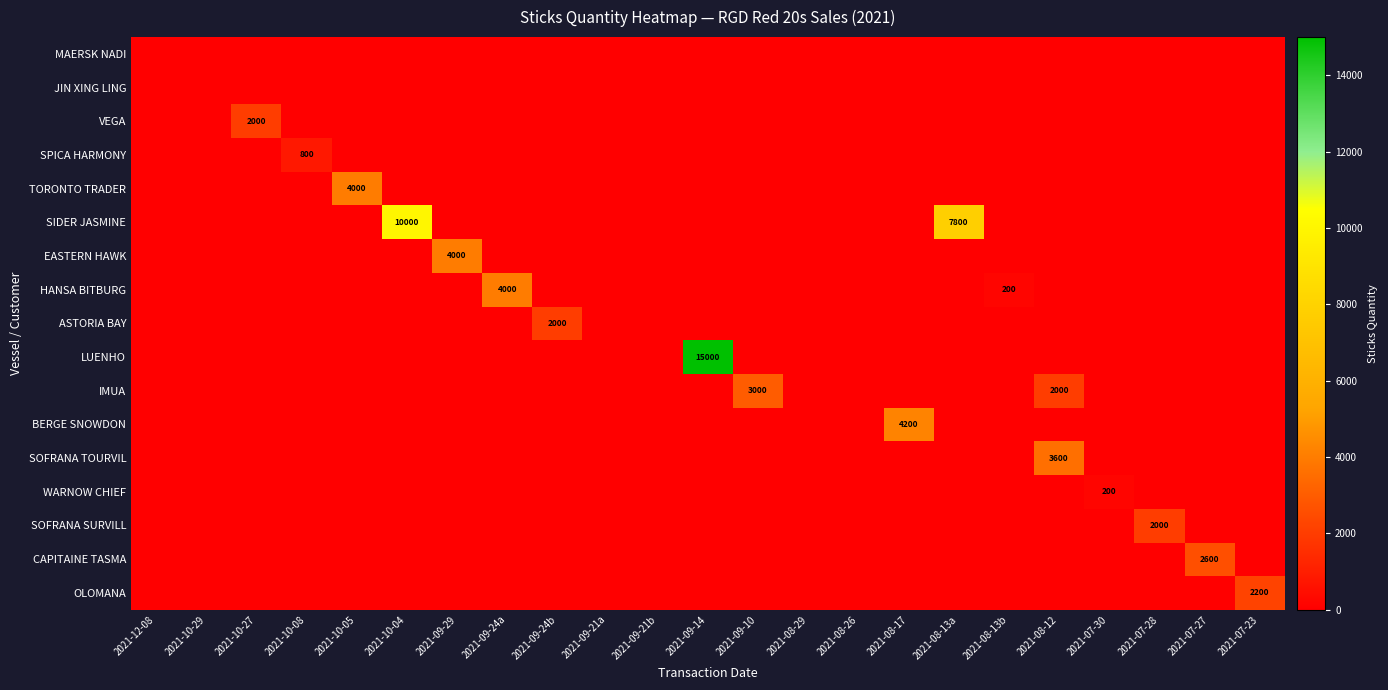

Which series changed the most between 2021-09-21a and 2021-08-13b?

HANSA BITBURG